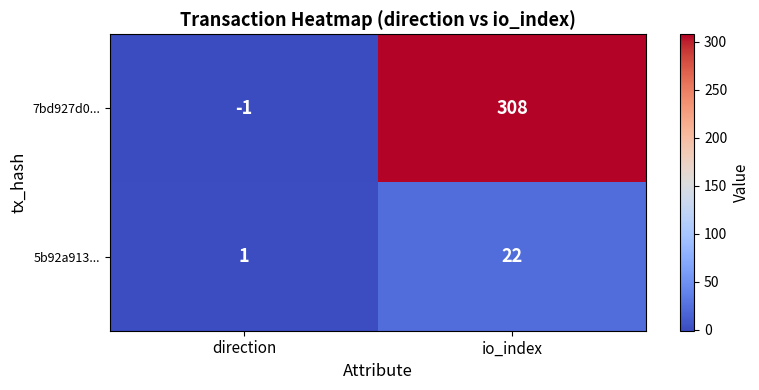

At which label is 5b92a913... closest to 11?

direction